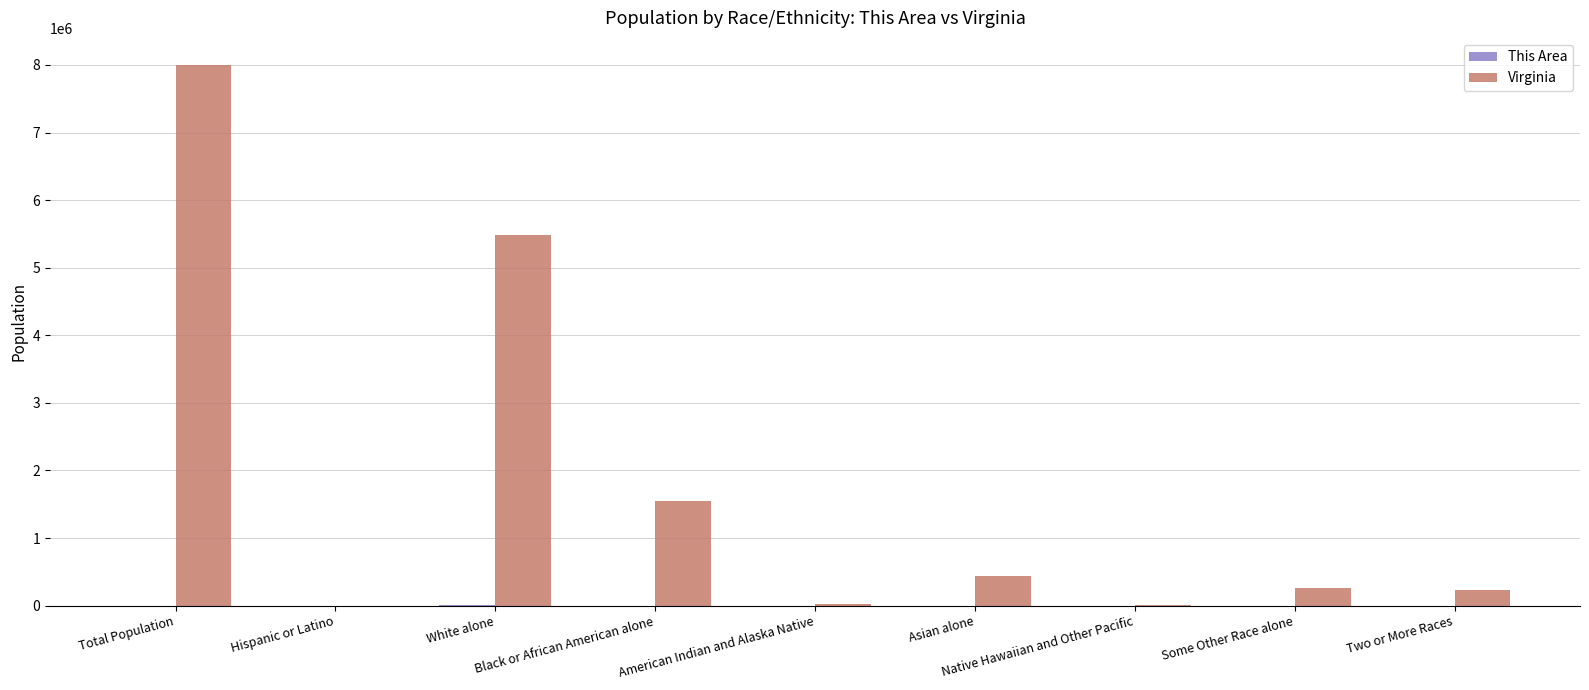

Which series has the largest total across all categories?

Virginia